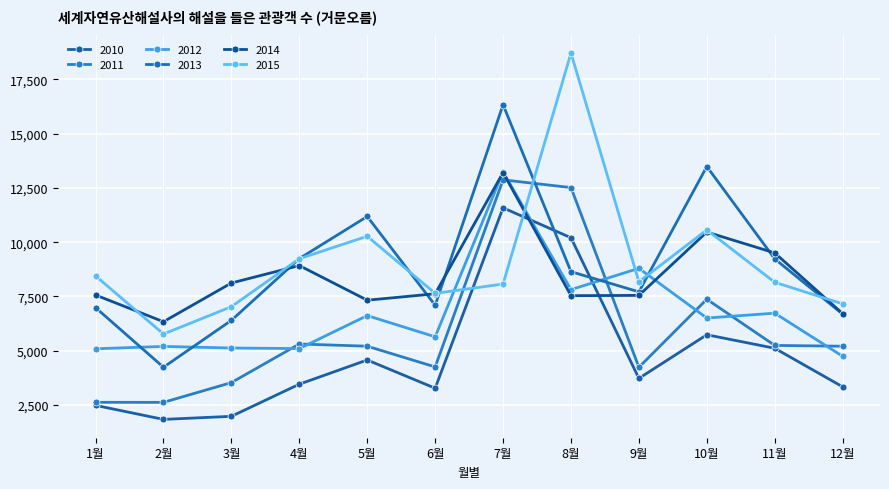

What is the label of the 12th point from the right?

1월